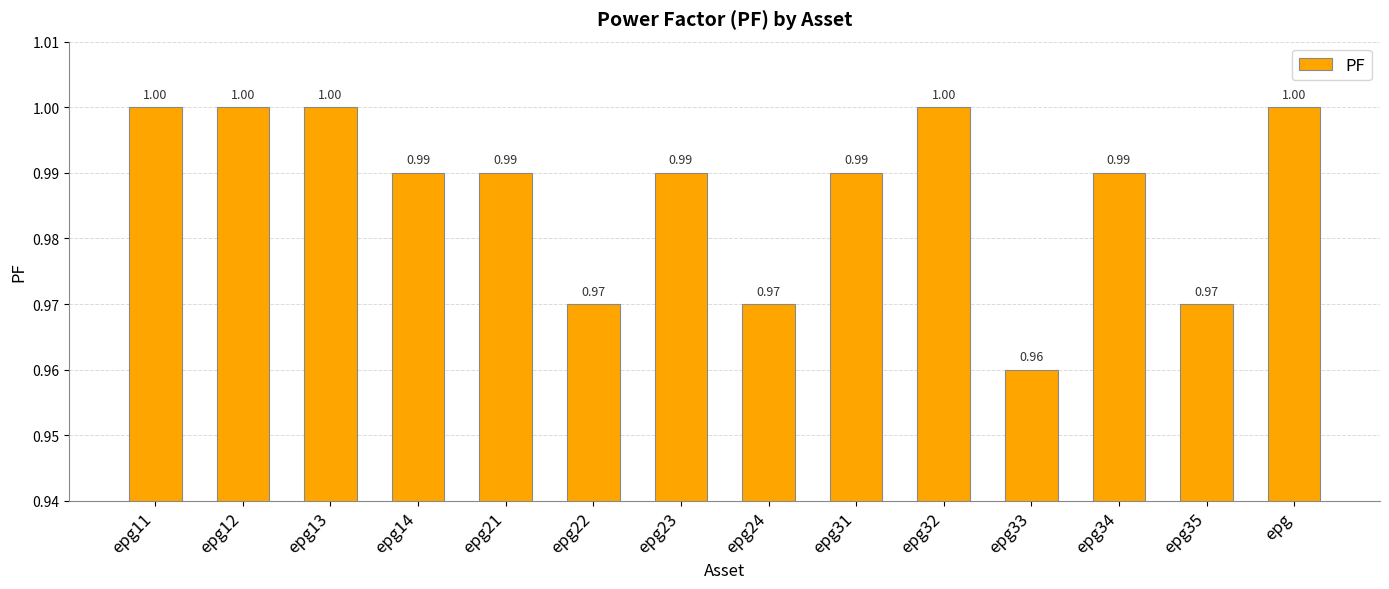

Reading left to right, extract all data points from this chart.

1.0	1.0	1.0	1.0	1.0	1.0	1.0	1.0	1.0	1.0	1.0	1.0	1.0	1.0